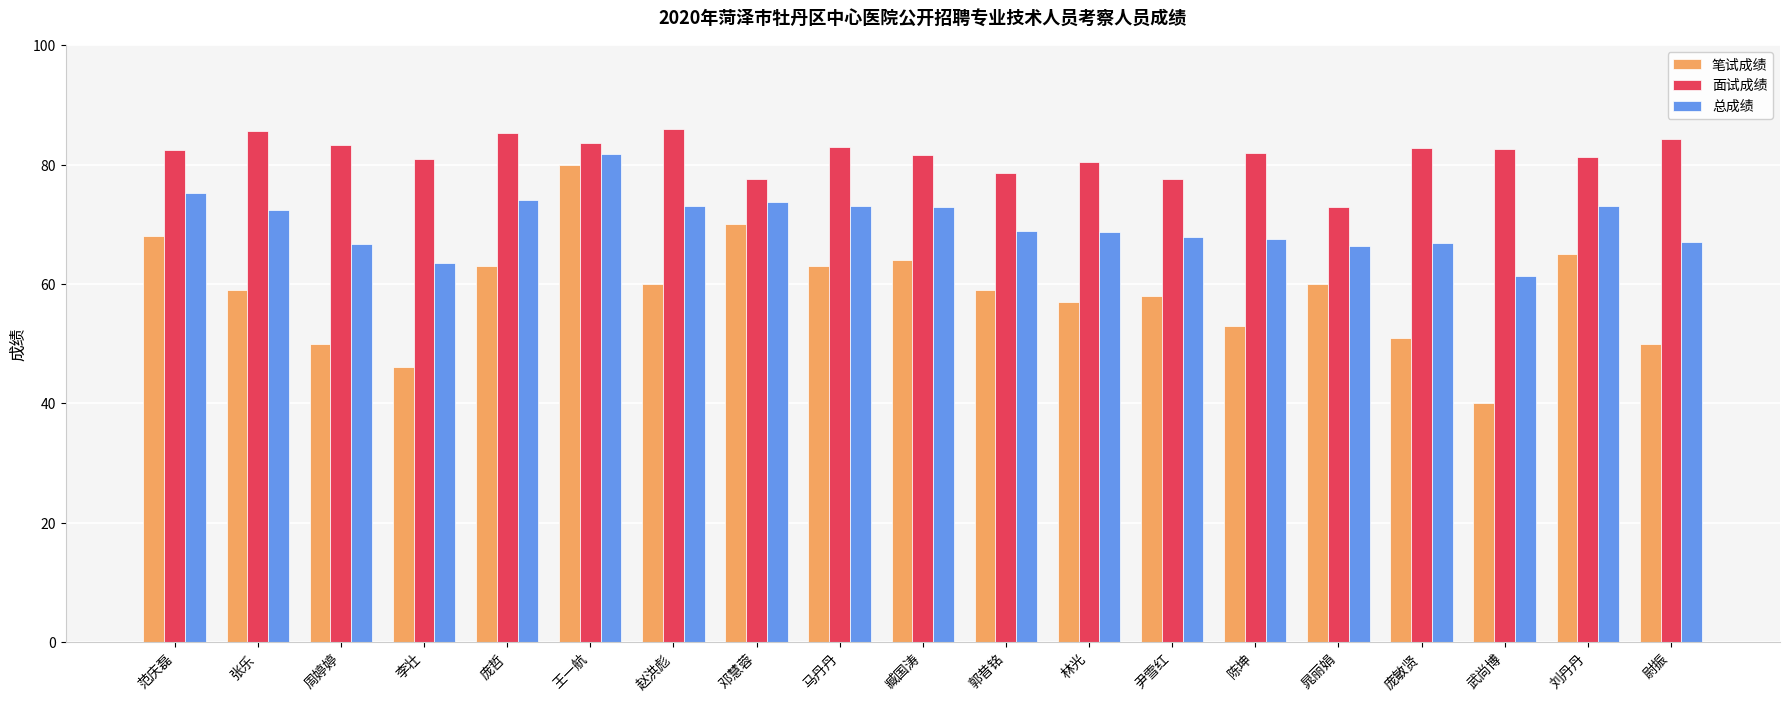

What is the sum of all 总成绩 values?

1333.7